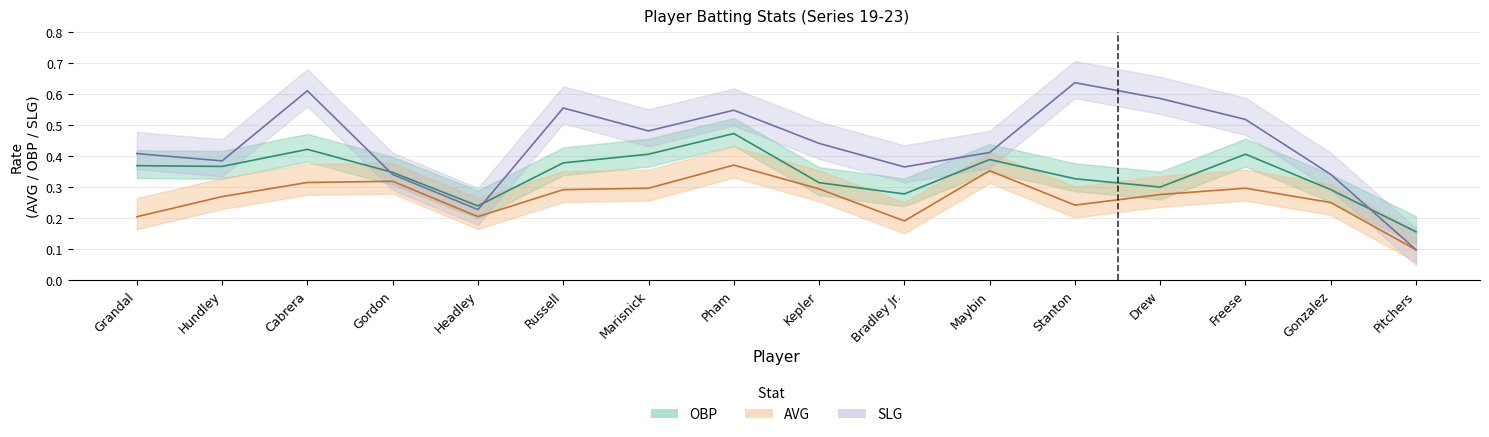

At which category is the sum across all series the highest?

Pham